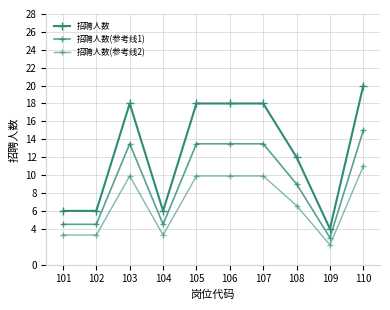

Between 104 and 106, which series saw the biggest shift?

招聘人数